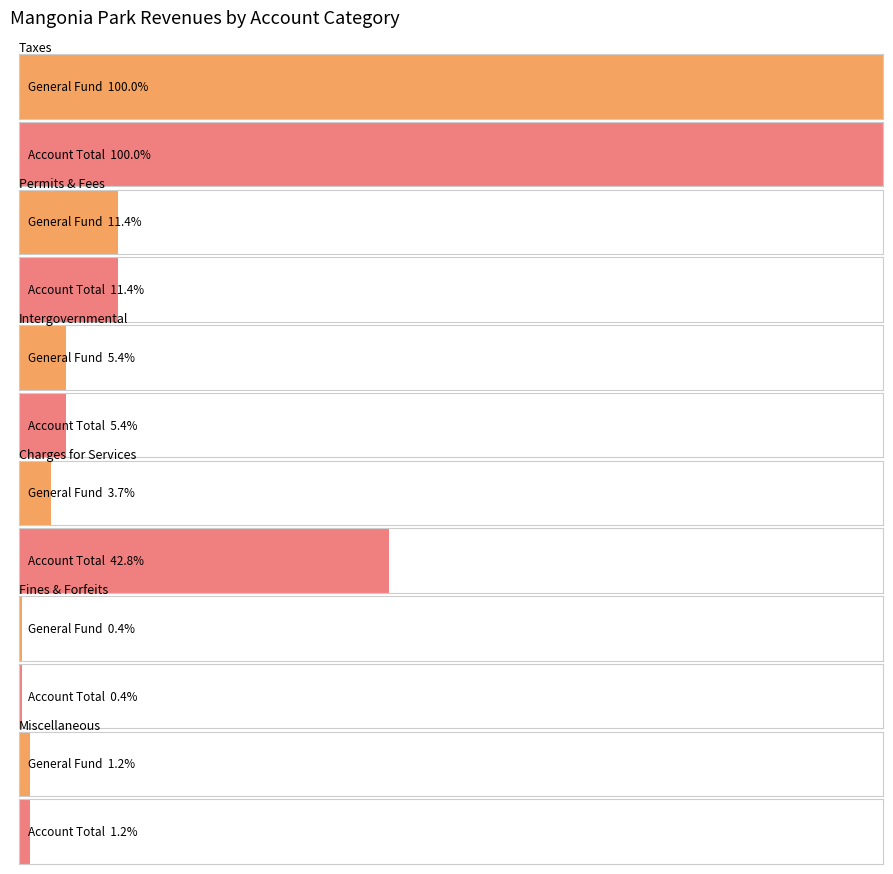

Reading left to right, extract all data points from this chart.

General: 2154293	246421	117397	80051	8692	26618
Enterprise: 0	0	0	842480	0	0
Account Total: 2154293	246421	117397	922531	8692	26630